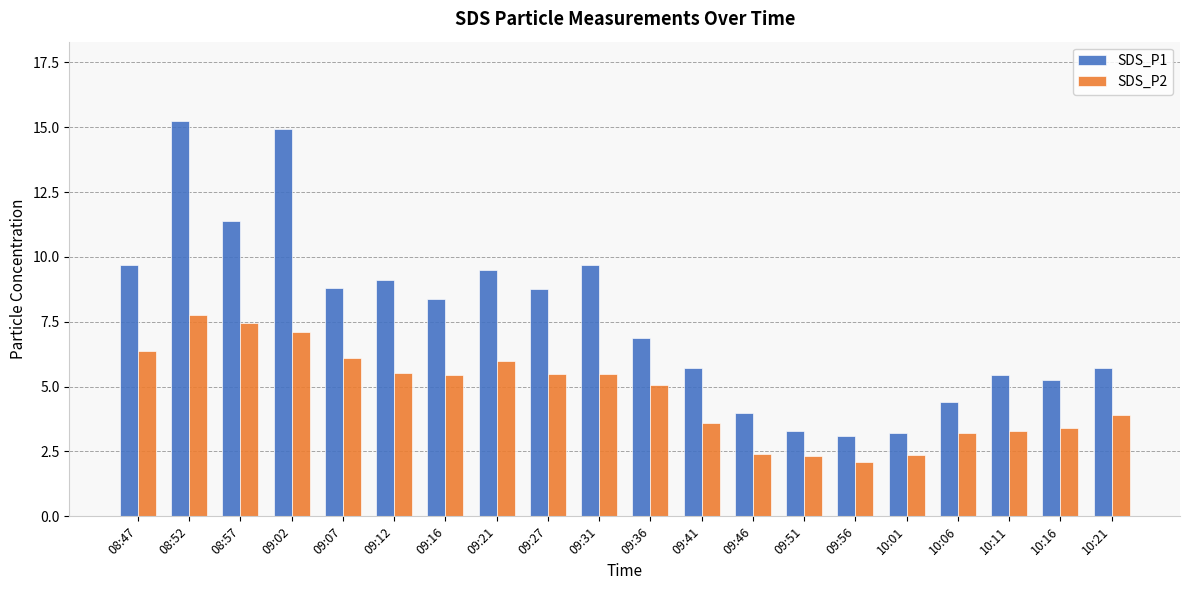

List the series in order of their peak value, lowest first.

SDS_P2, SDS_P1